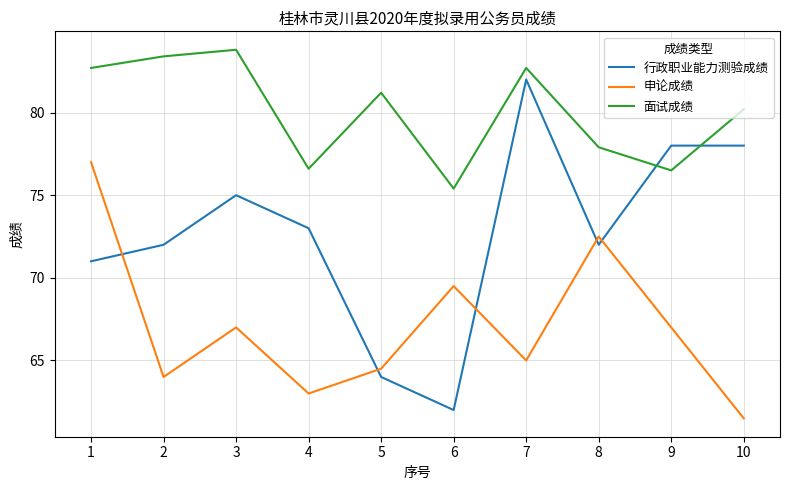

How many lines are shown in the chart?

3